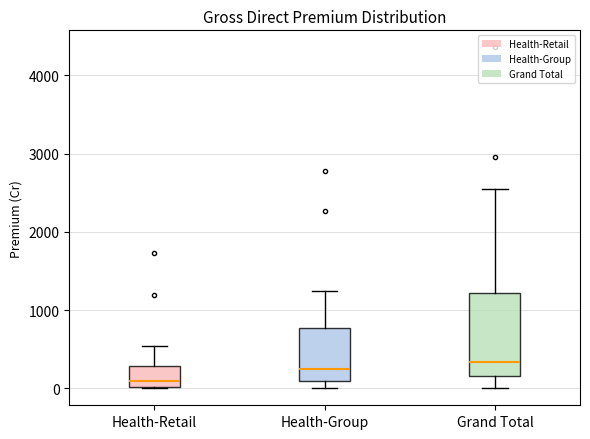

Reading left to right, read every box against the y-axis: the position of its median line, the range the box covers, and the ends of its whiskers. The values are not printed on the chart, so give them approximately, as read against the axis.

Health-Retail: median 100, box 0 to 300, whiskers 0 to 500
Health-Group: median 200, box 100 to 800, whiskers 0 to 1200
Grand Total: median 300, box 200 to 1200, whiskers 0 to 2500